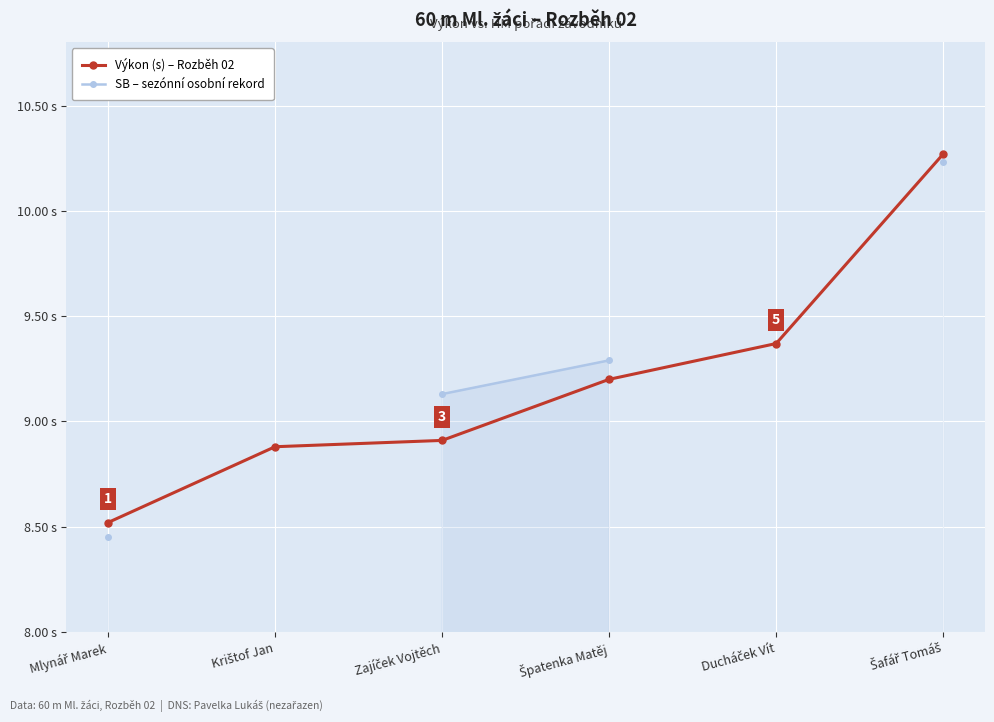

True or false: Výkon (s) – Rozběh 02 and SB – sezónní osobní rekord intersect in this chart.

False